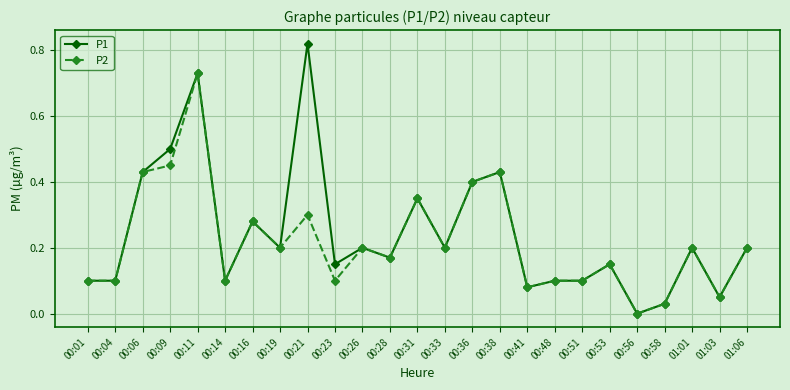

What are all the series names shown in the legend?

P1, P2